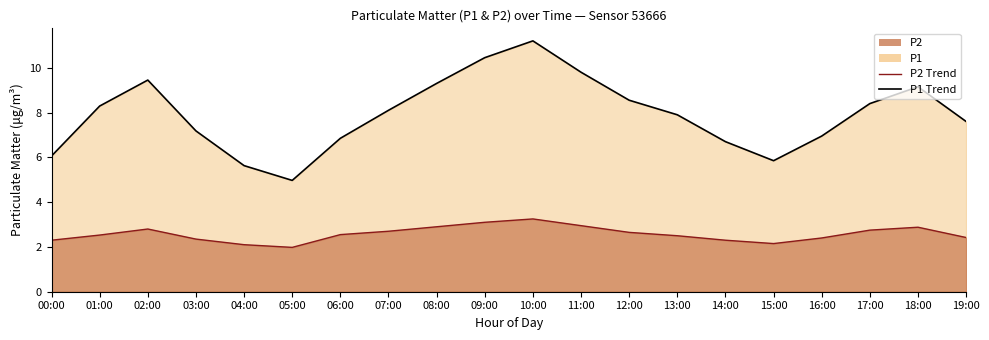

What is the greatest value displayed?

11.2